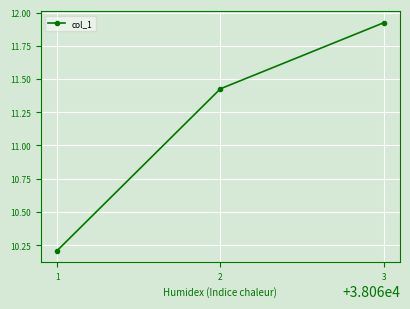

Read the value at 1.

10.2